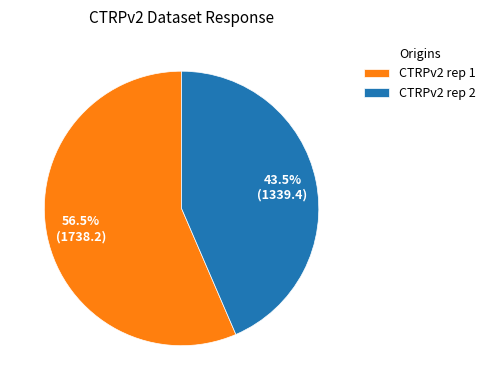

What is the ratio of the value at CTRPv2 rep 1 to the value at CTRPv2 rep 2?

1.3